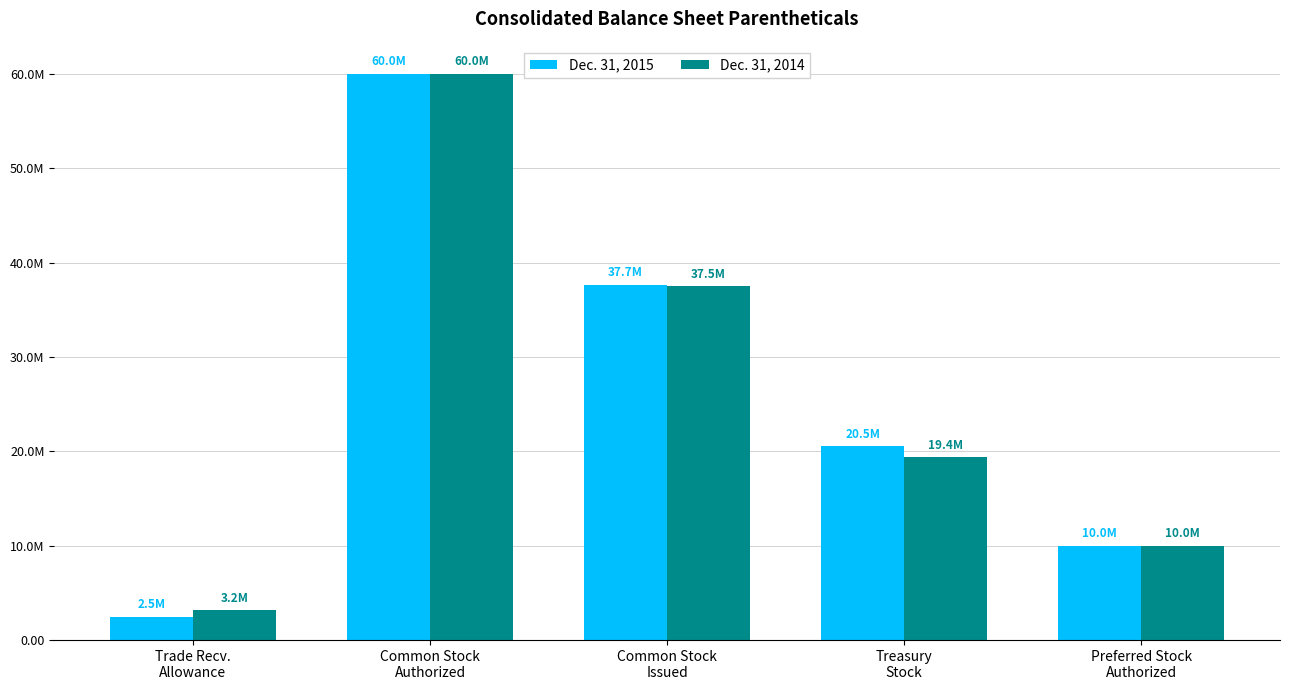

The value of Dec. 31, 2014 at Preferred Stock
Authorized is 10000000.0. True or false?

True